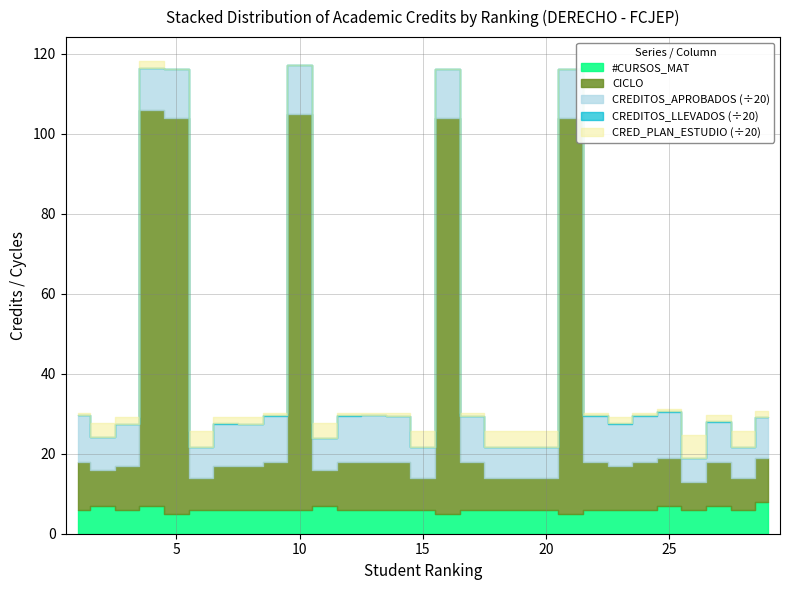

Rank the categories by NUM_CURSOS value from highest to lowest.

29, 2, 4, 11, 25, 27, 1, 3, 6, 7, 8, 9, 10, 12, 13, 14, 15, 17, 18, 19, 20, 22, 23, 24, 26, 28, 5, 16, 21